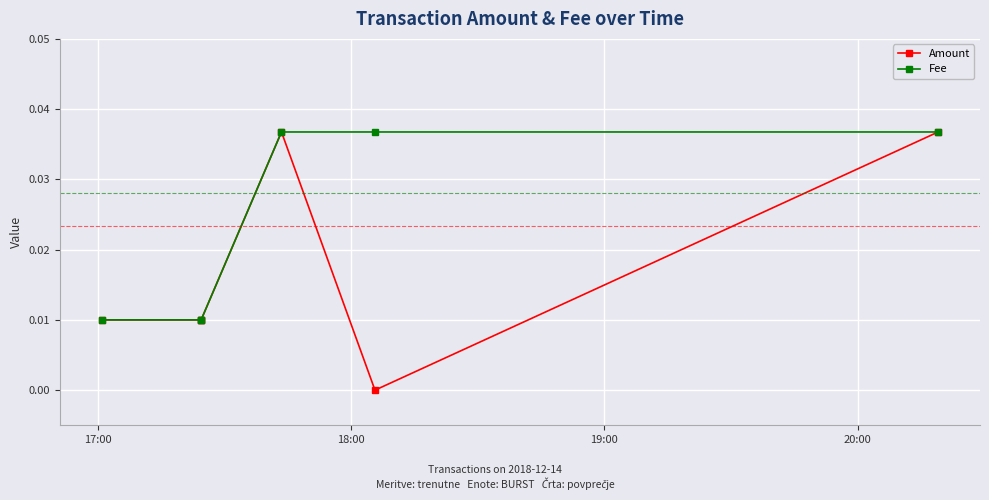

Where is Fee nearest to the value 0?

17:00